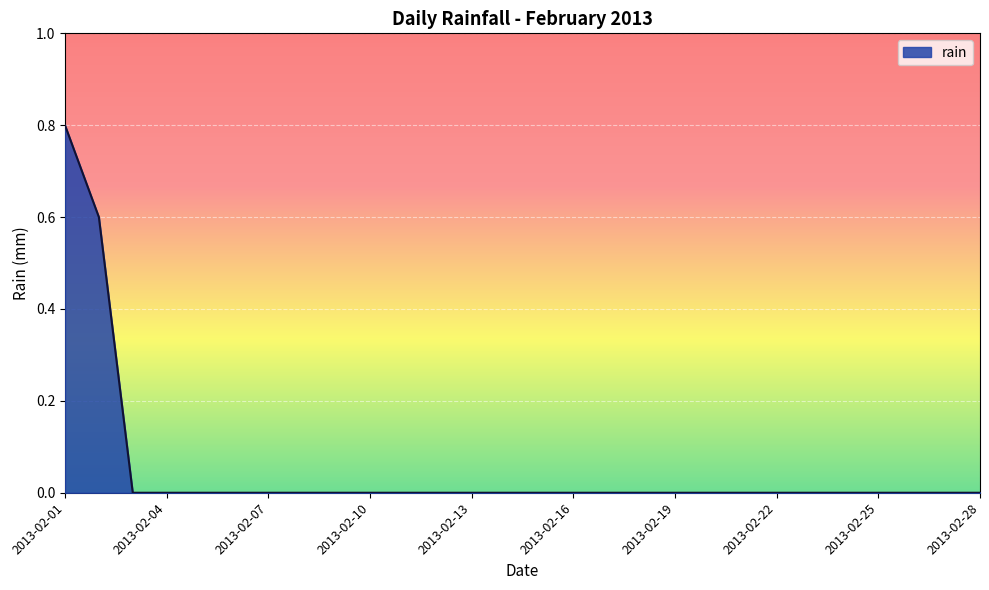

What is the maximum value shown in the chart?

0.8